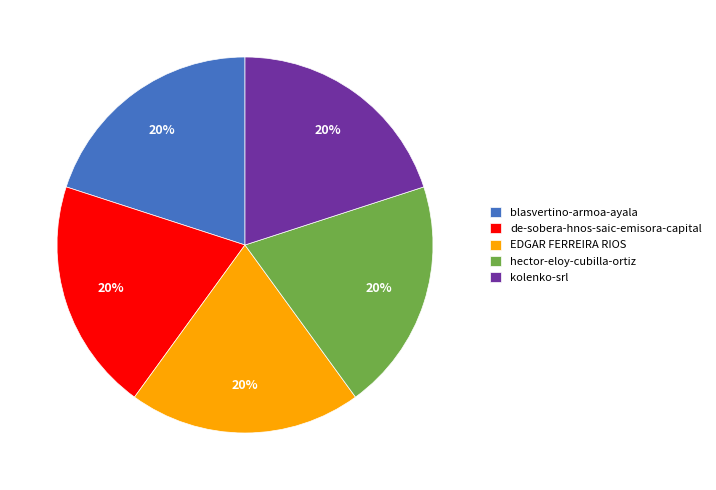

To the nearest percent, what percentage of the pie is EDGAR FERREIRA RIOS?

20%